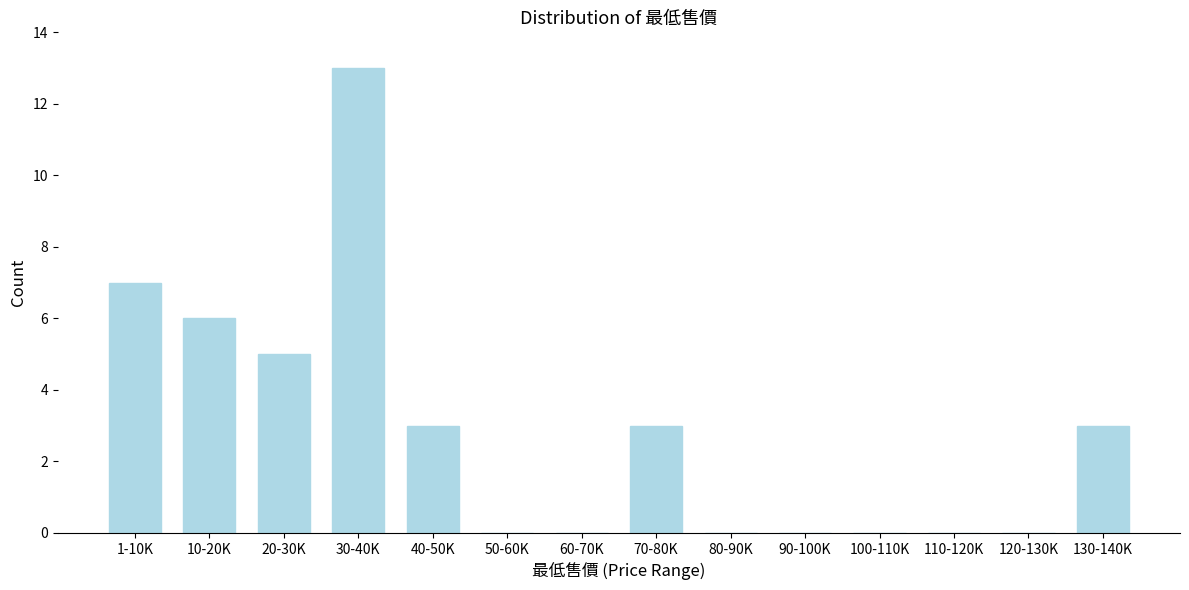

Reading left to right, transcribe all the data shown in this chart.

1-10K=7	10-20K=6	20-30K=5	30-40K=13	40-50K=3	50-60K=0	60-70K=0	70-80K=3	80-90K=0	90-100K=0	100-110K=0	110-120K=0	120-130K=0	130-140K=3